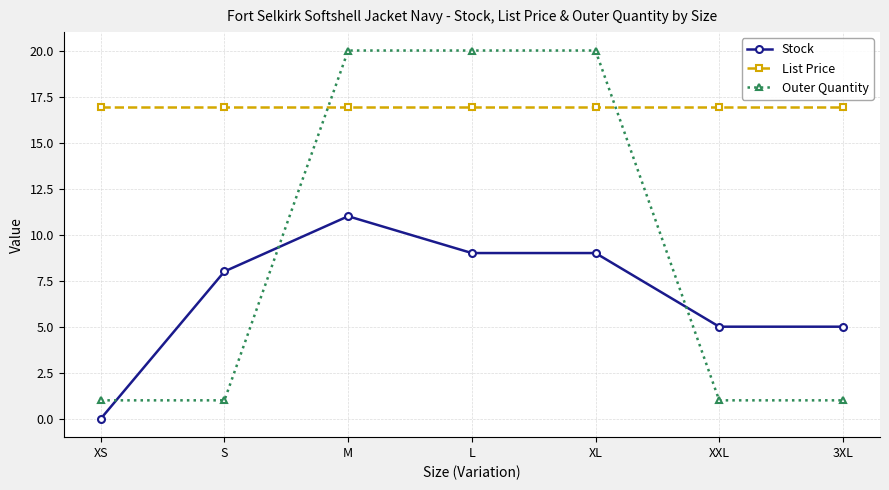

What is the approximate value of Stock at XL?

9.0